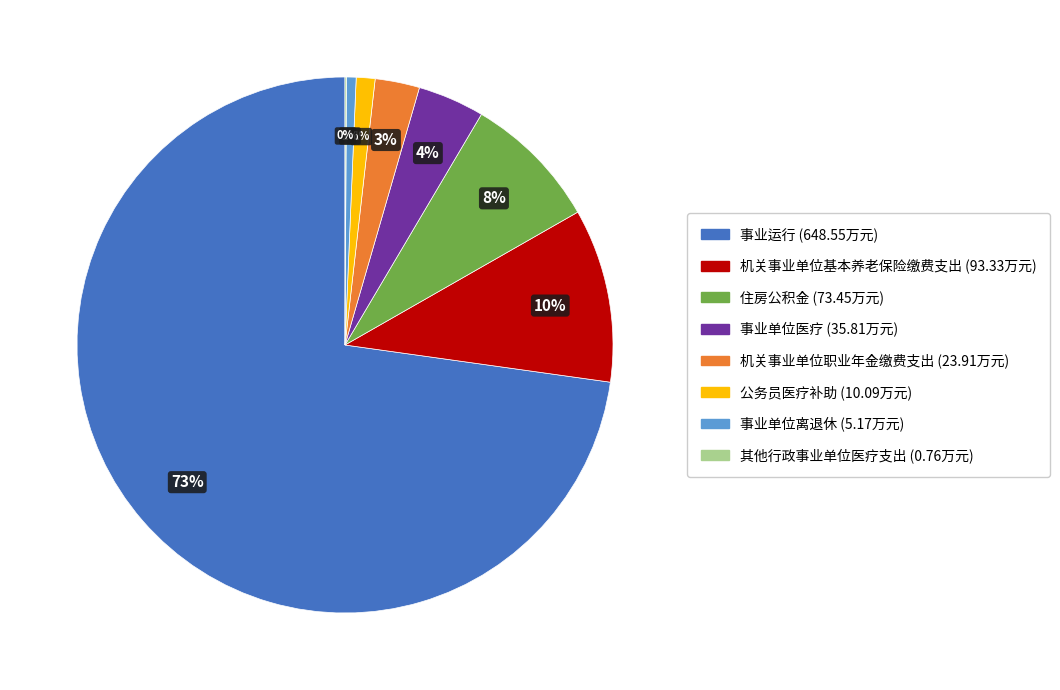

What is the largest slice in the pie chart?

事业运行